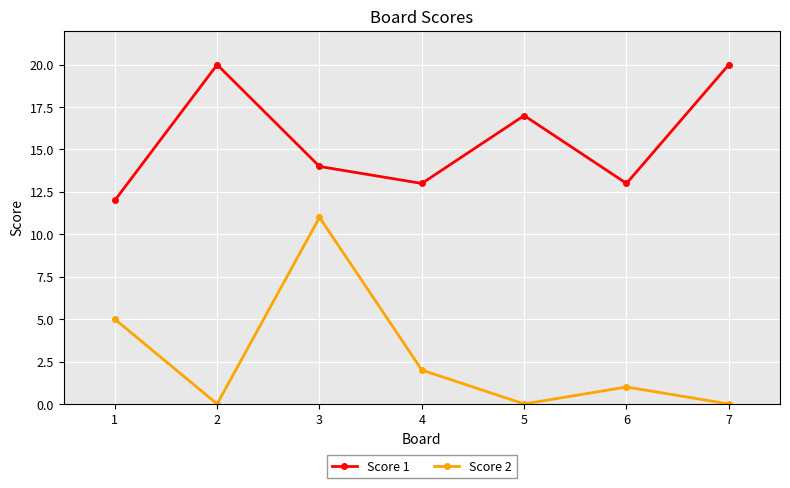

At which category is the sum across all series the highest?

3